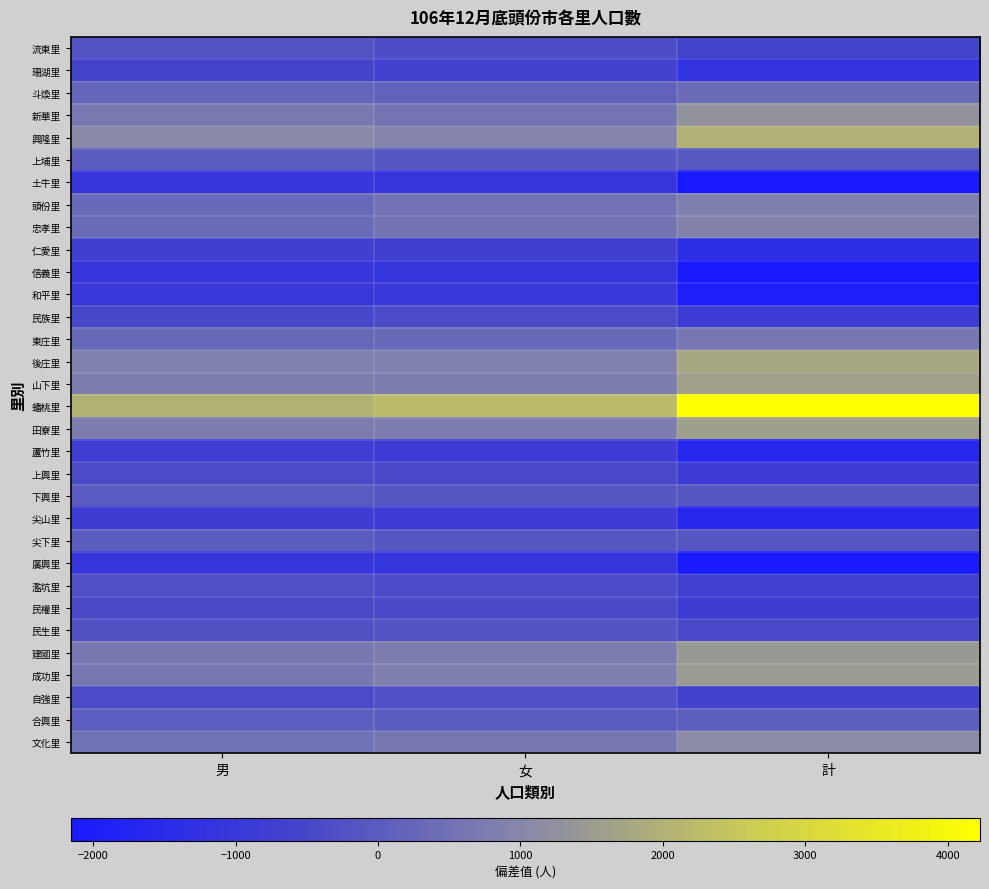

At which category is the sum across all series the highest?

男